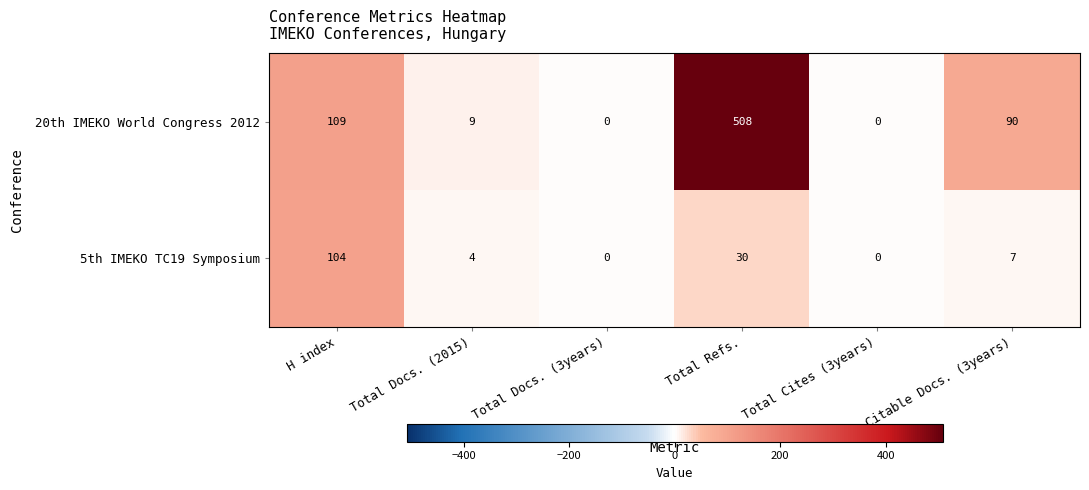

What value does the 20th IMEKO World Congress 2012 series have at H index?

109